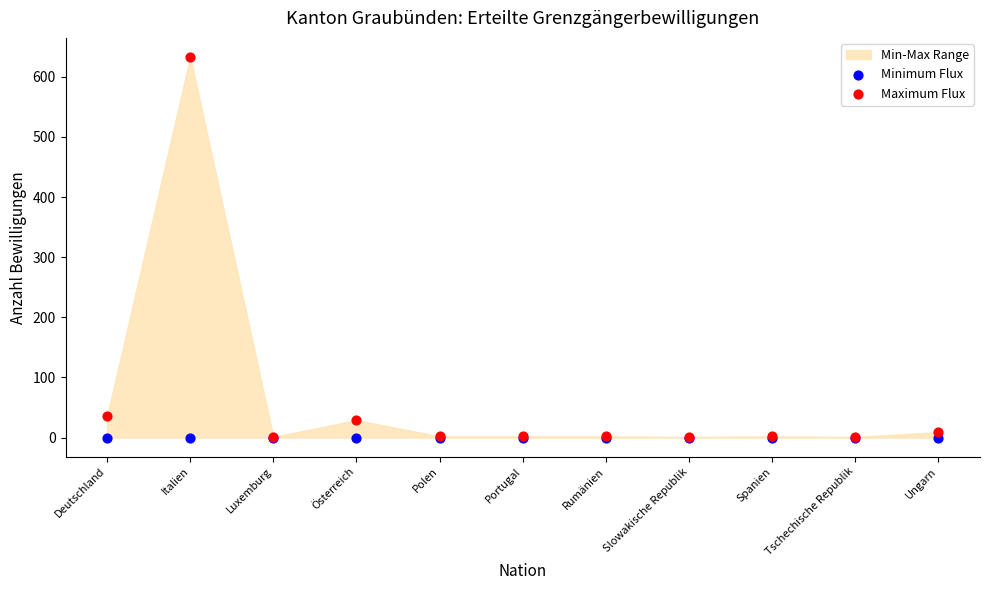

Across all series, what Y value is closest to 316?

36